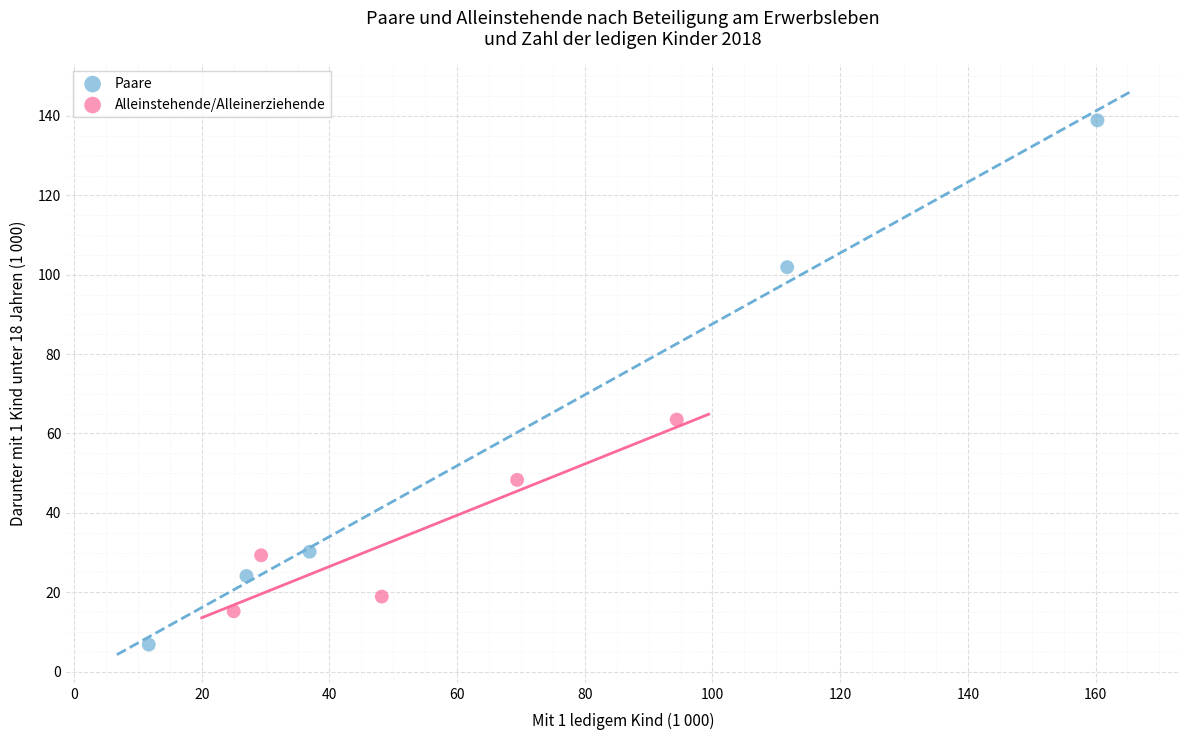

Which series reaches the minimum Y coordinate?

Paare